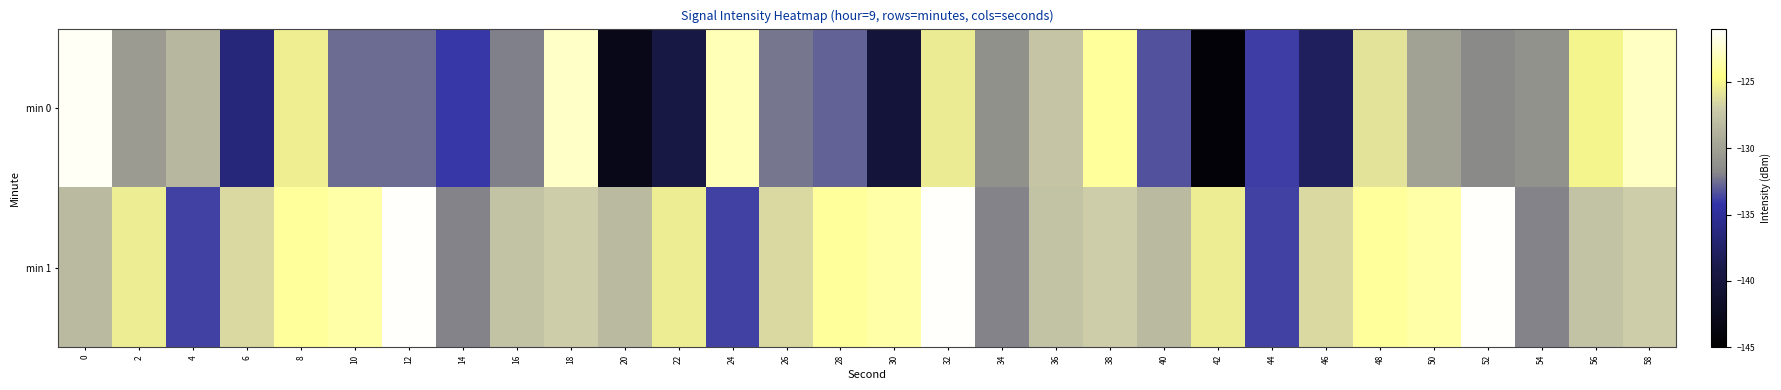

Reading left to right, what are all the values shown in this chart?

min 0: 0=-121.4	2=-130.5	4=-128.5	6=-136.5	8=-125.4	10=-132.5	12=-132.6	14=-134.0	16=-132.0	18=-122.7	20=-142.9	22=-139.3	24=-123.2	26=-132.3	28=-132.8	30=-140.2	32=-125.5	34=-131.2	36=-127.5	38=-124.0	40=-133.3	42=-144.3	44=-133.9	46=-138.0	48=-125.9	50=-130.0	52=-131.6	54=-131.1	56=-125.0	58=-122.8
min 1: 0=-128.3	2=-125.4	4=-133.8	6=-126.4	8=-124.0	10=-123.7	12=-121.1	14=-131.9	16=-127.7	18=-126.9	20=-128.3	22=-125.4	24=-133.8	26=-126.4	28=-124.0	30=-123.7	32=-121.1	34=-131.9	36=-127.7	38=-126.9	40=-128.3	42=-125.4	44=-133.8	46=-126.4	48=-124.0	50=-123.7	52=-121.1	54=-131.9	56=-127.7	58=-126.9